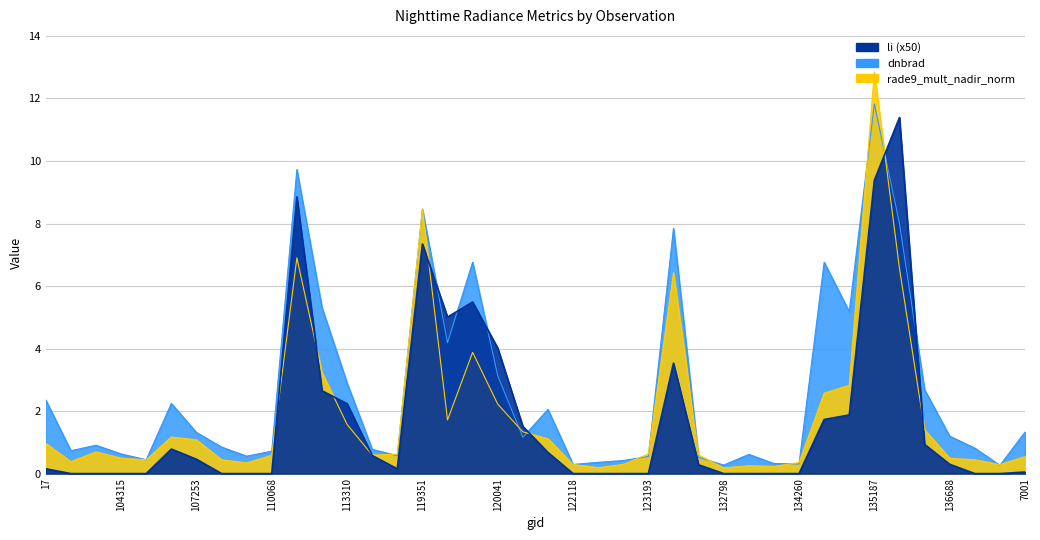

How many categories are shown in the chart?

40